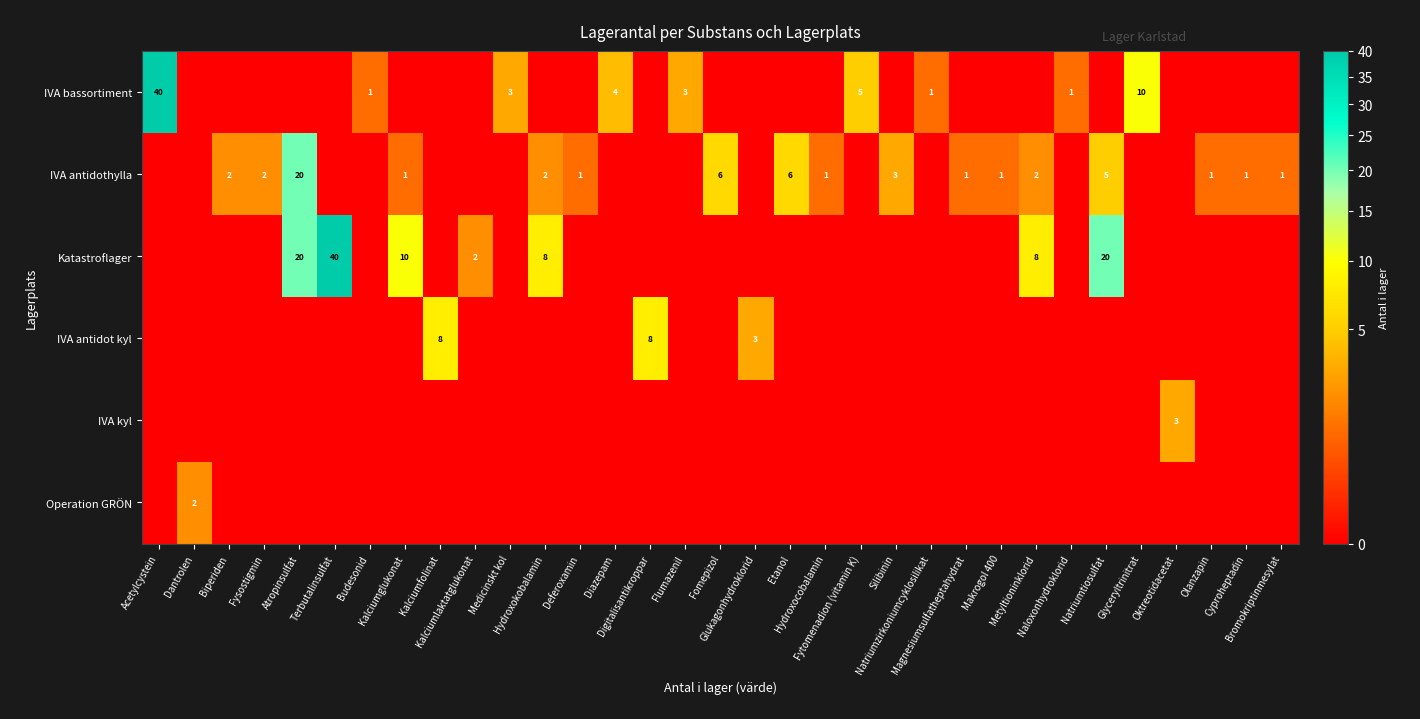

What is the spread (max minus min) of values at Medicinskt kol?

3